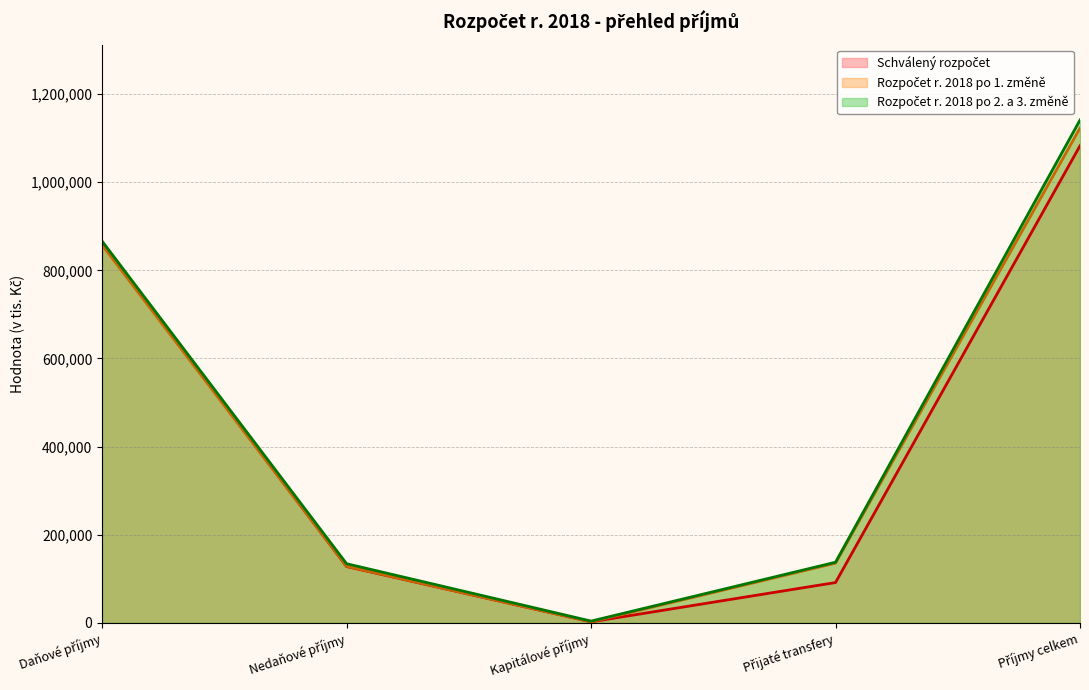

What are all the series names shown in the legend?

Schválený rozpočet, Rozpočet r. 2018 po 1. změně, Rozpočet r. 2018 po 2. a 3. změně